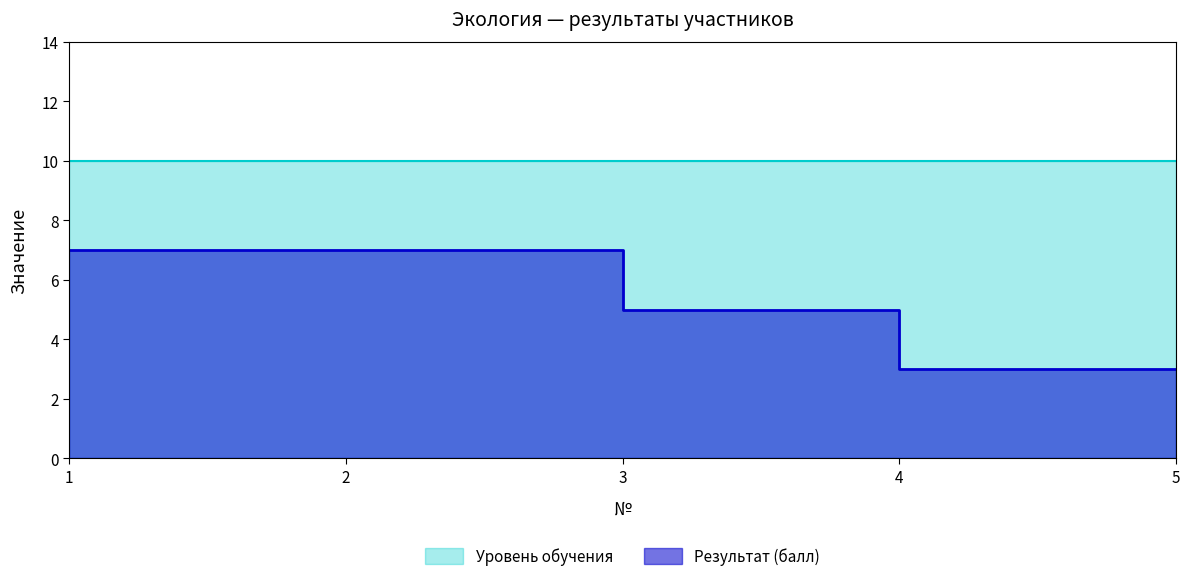

The chart shows a value of 7 at 2. True or false?

True